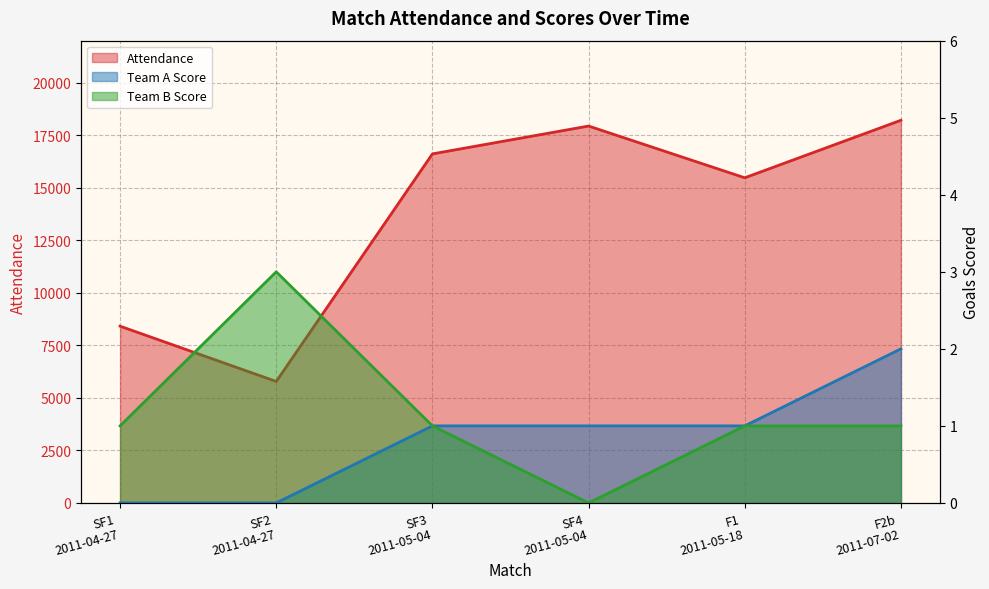

Is it true that Team B Score equals 0 at SF4
2011-05-04?

True